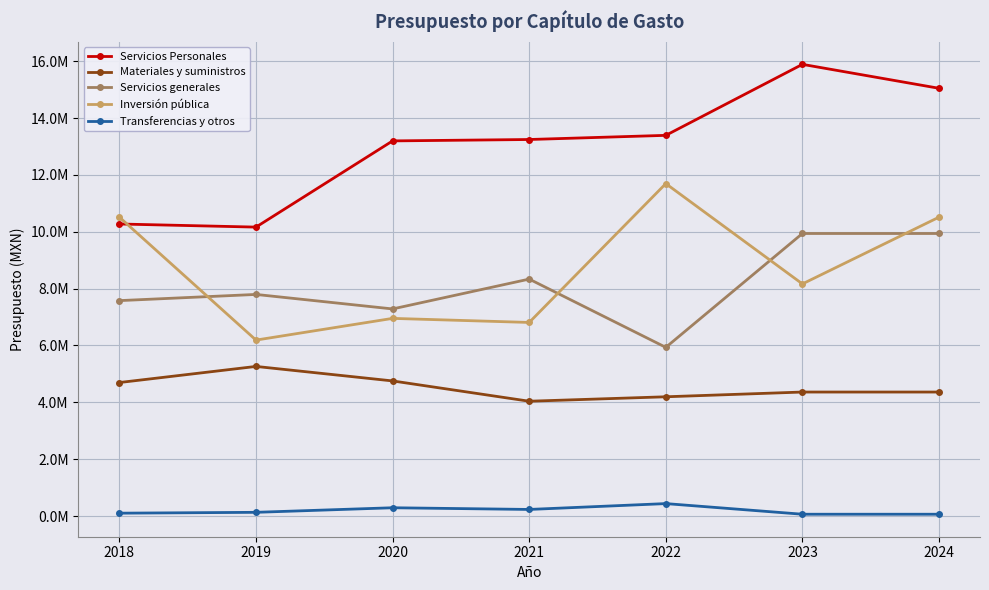

The Servicios generales series shows 10387114.1 at 2022. True or false?

False